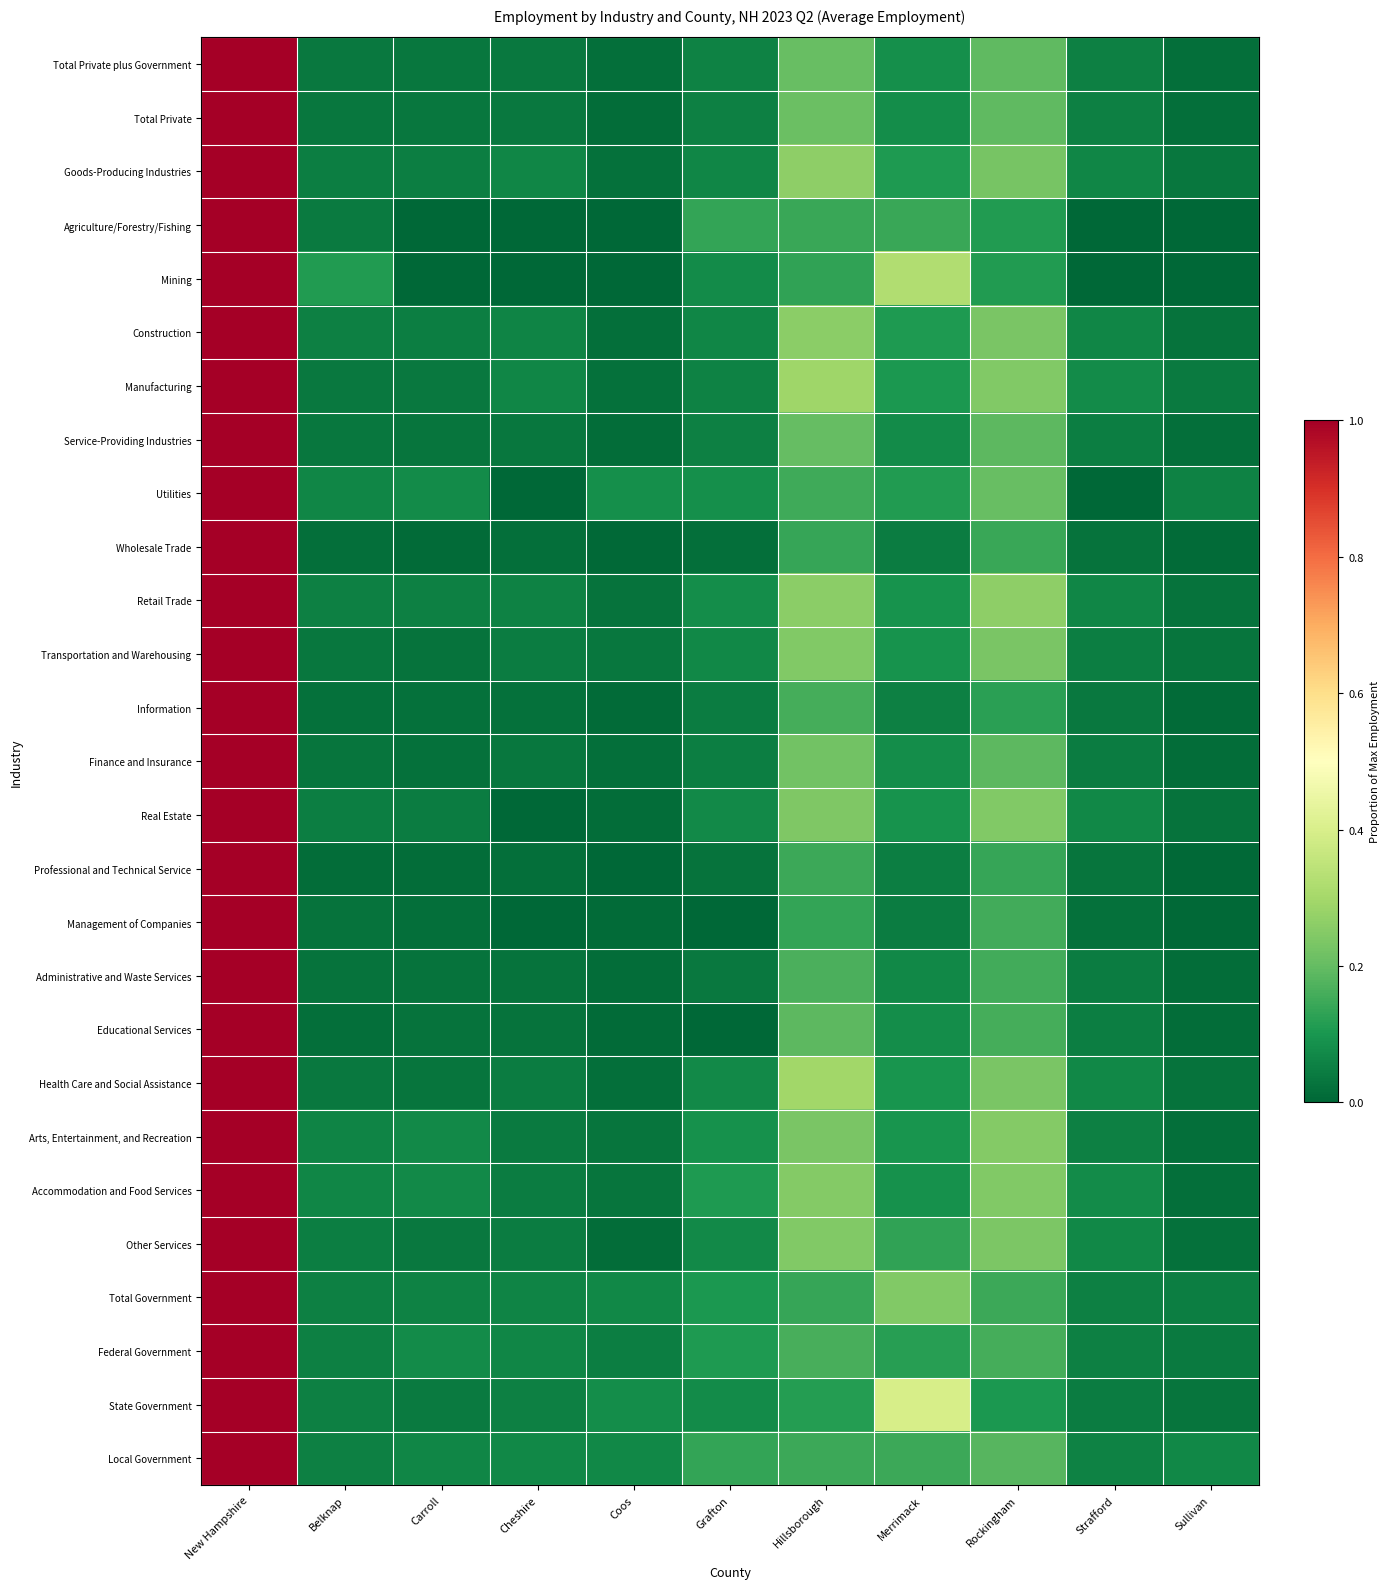

Count the number of data series in this chart.

27